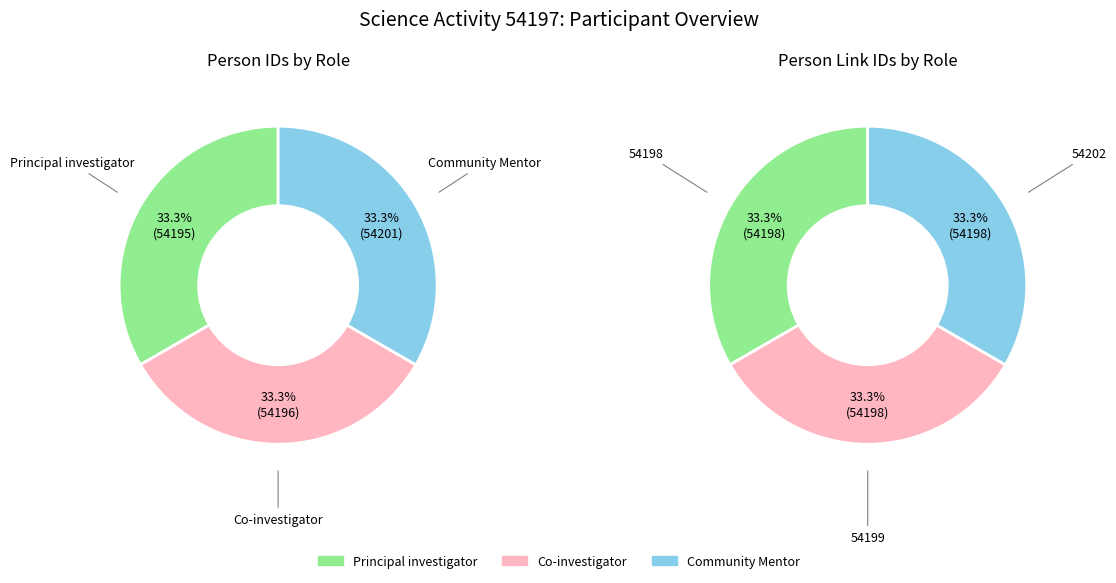

Which slice is the smallest?

54198